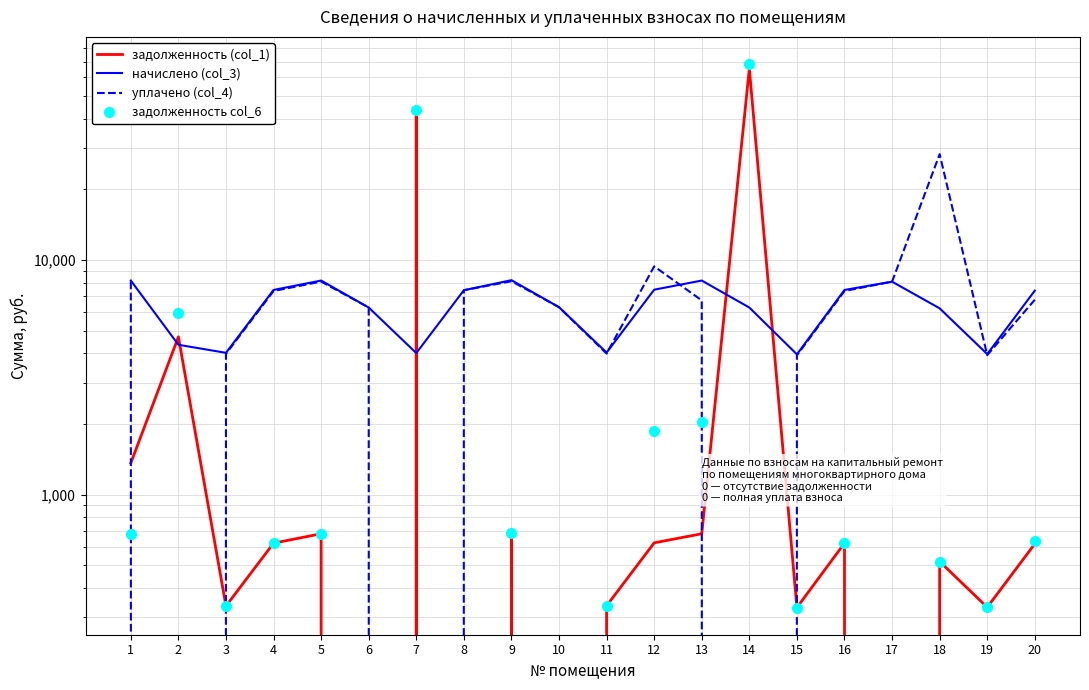

Reading left to right, transcribe all the data shown in this chart.

задолженность (col_1): 1=1362.3	2=4700.1	3=334.9	4=620.6	5=680.6	6=0.0	7=41791.2	8=0.0	9=683.1	10=0.0	11=335.7	12=622.5	13=680.6	14=65344.2	15=329.9	16=620.6	17=0.0	18=518.1	19=330.7	20=616.4
начислено (col_3): 1=8166.7	2=4348.3	3=4018.4	4=7447.1	5=8166.7	6=6267.5	7=4008.4	8=7427.0	9=8196.7	10=6287.5	11=4028.4	12=7467.0	13=8166.7	14=6267.5	15=3958.4	16=7447.1	17=8076.7	18=6217.6	19=3968.4	20=7397.0
уплачено (col_4): 1=8084.2	2=0.0	3=3977.8	4=7371.8	5=8084.2	6=6267.5	7=0.0	8=7427.0	9=8113.9	10=6287.5	11=3987.7	12=9387.7	13=6723.1	14=0.0	15=3918.4	16=7371.8	17=8076.7	18=28229.4	19=3928.3	20=6764.2
задолженность col_6: 1=680.6	2=5914.8	3=334.9	4=620.6	5=680.6	6=0.0	7=43720.0	8=0.0	9=683.1	10=0.0	11=335.7	12=1869.5	13=2046.2	14=68360.1	15=329.9	16=620.6	17=0.0	18=518.1	19=330.7	20=632.8